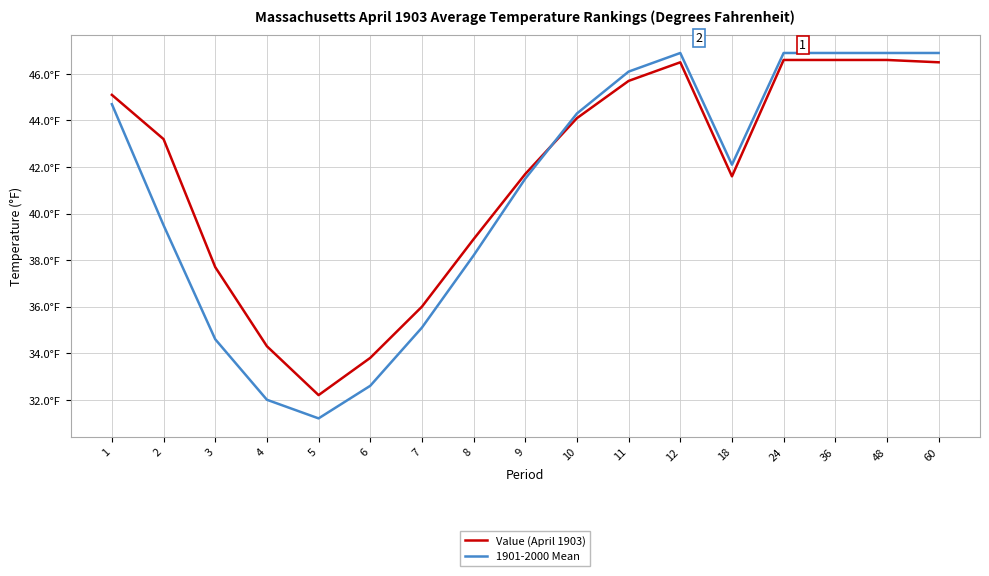

At which label does Value (April 1903) reach its minimum?

5